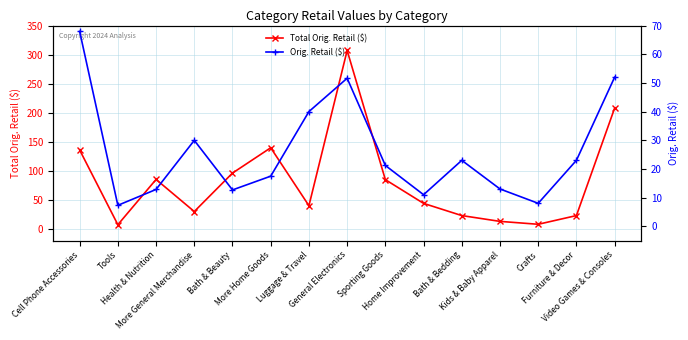

The Total Orig. Retail ($) series shows 40.9 at More Home Goods. True or false?

False